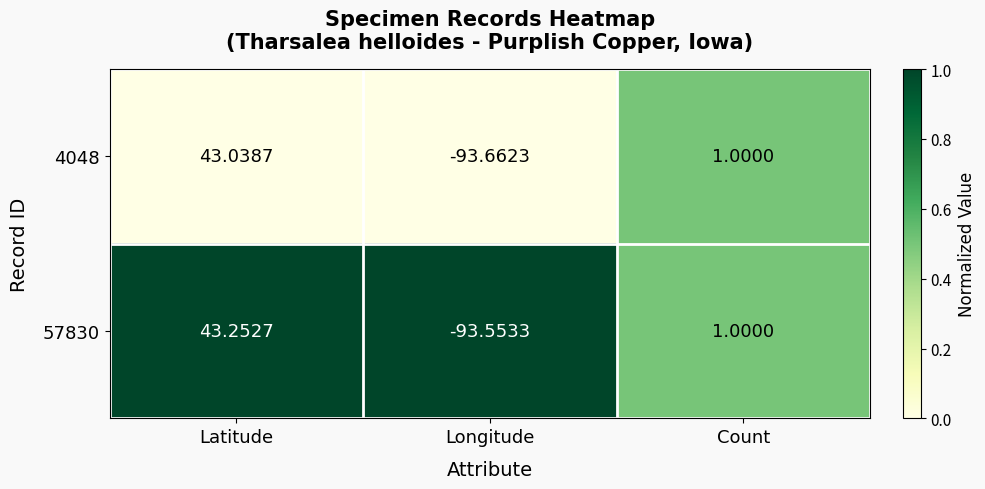

Rank the categories by 4048 value from lowest to highest.

Longitude, Count, Latitude